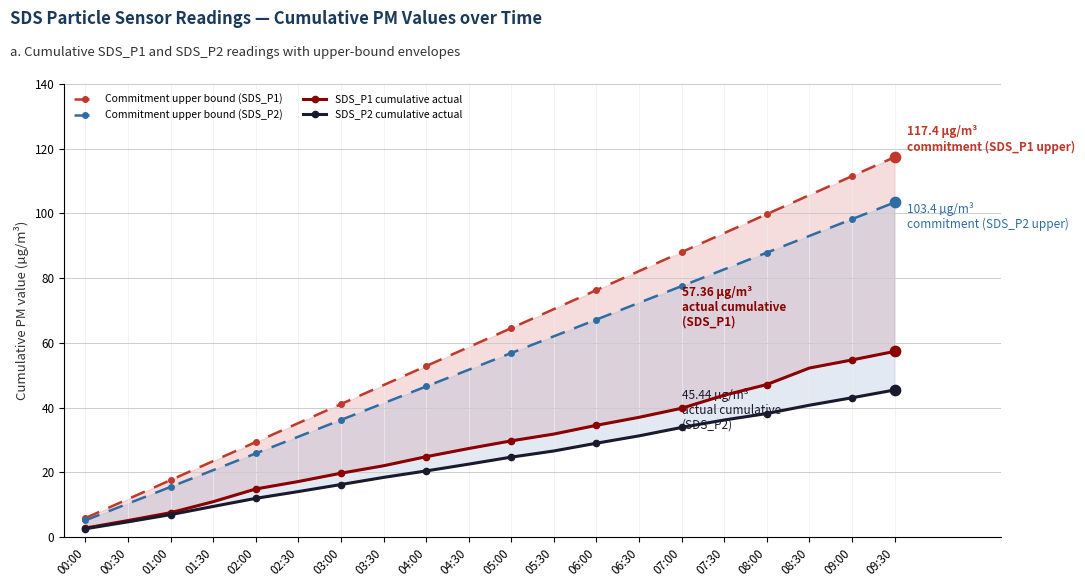

Which series has the widest spread of Y values?

Commitment upper bound (SDS_P1)